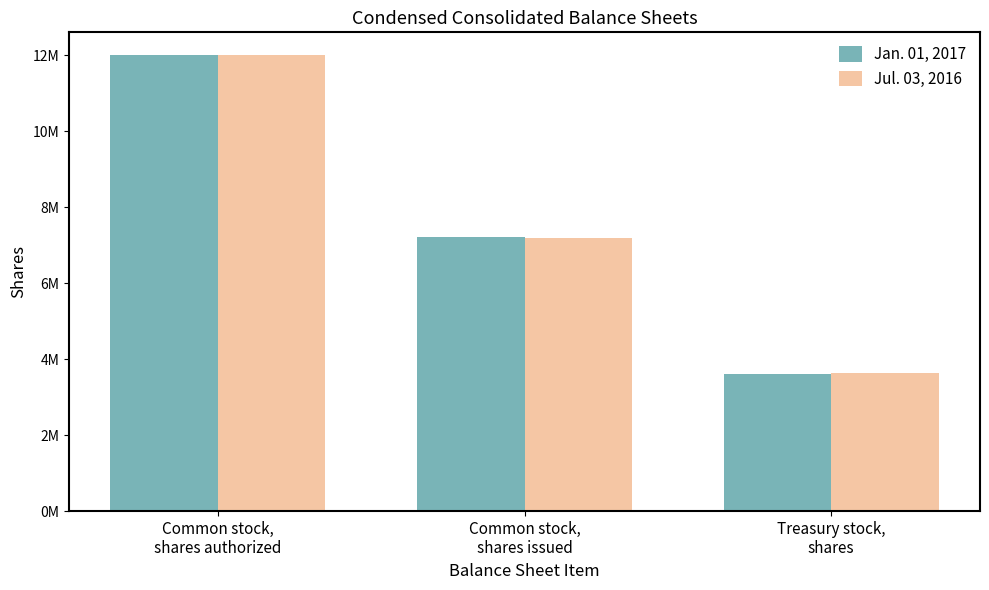

Are the bars horizontal?

No